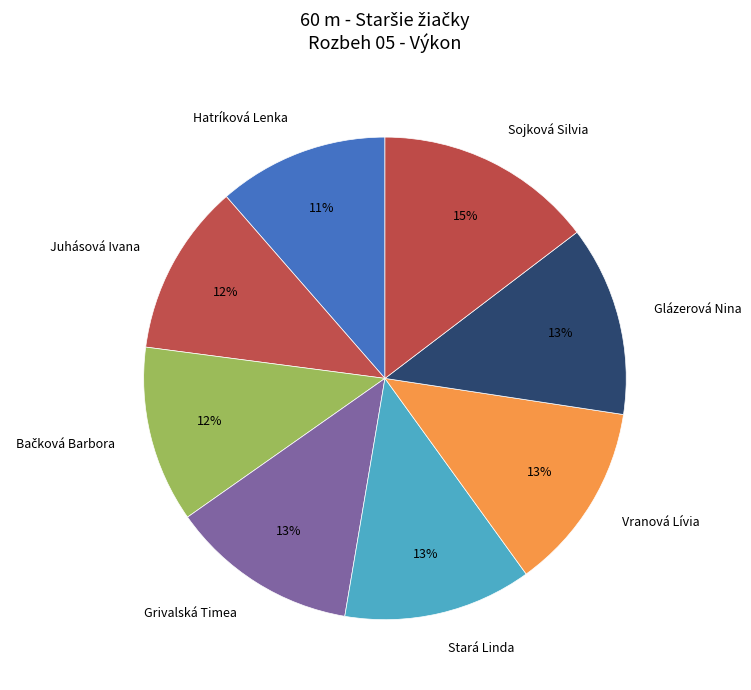

True or false: Glázerová Nina accounts for 13% of the total.

True